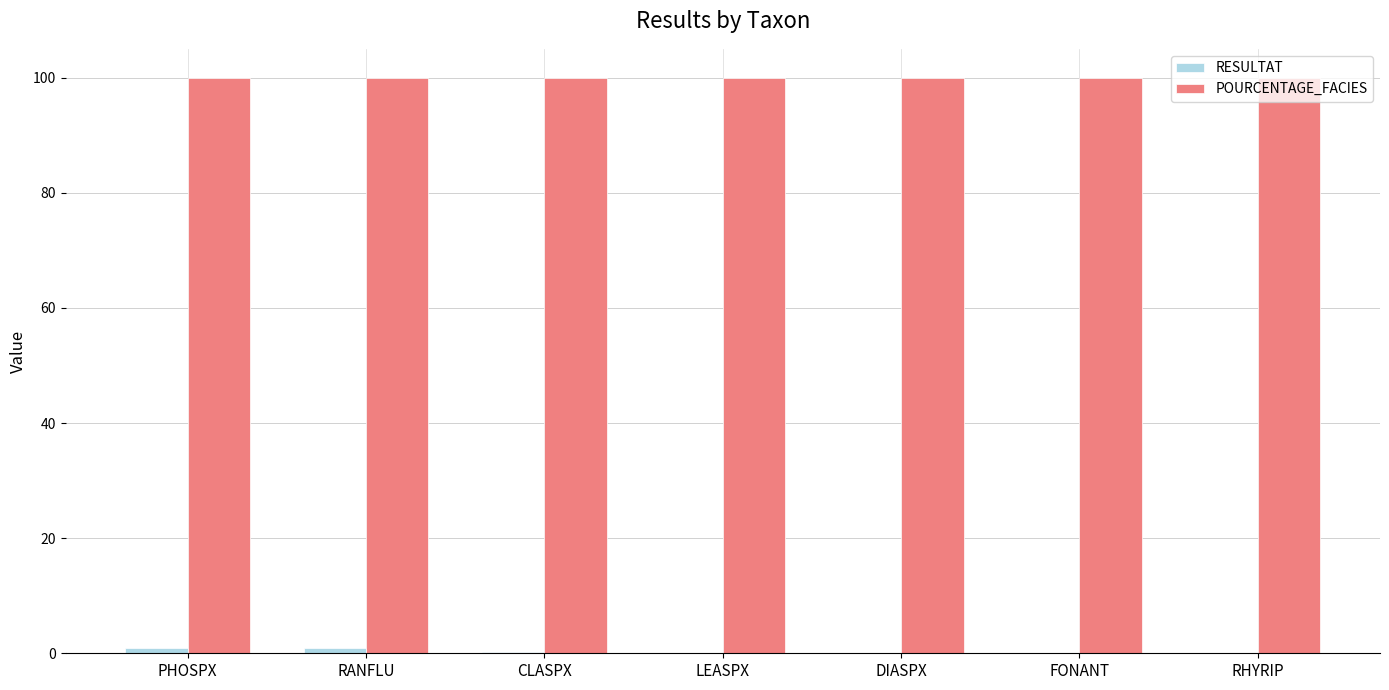

Which series has the largest total across all categories?

POURCENTAGE_FACIES